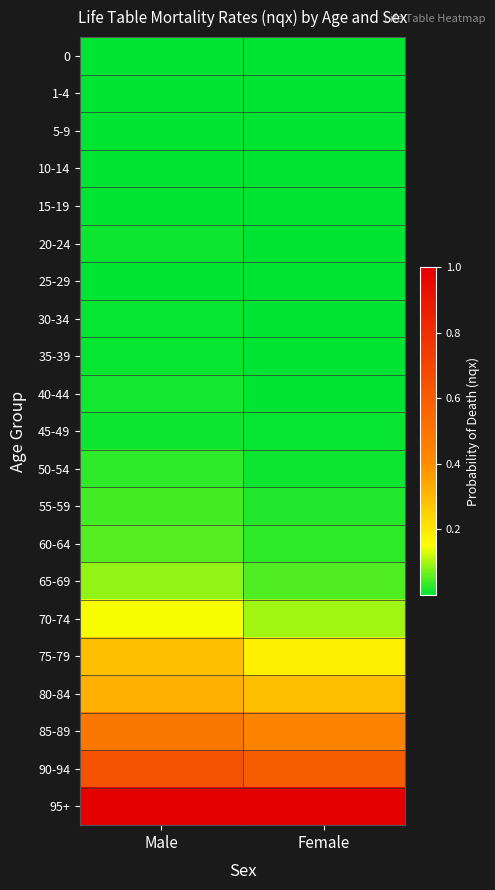

Reading left to right, transcribe all the data shown in this chart.

0: Male=0.0	Female=0.0
1-4: Male=0.0	Female=0.0
5-9: Male=0.0	Female=0.0
10-14: Male=0.0	Female=0.0
15-19: Male=0.0	Female=0.0
20-24: Male=0.0	Female=0.0
25-29: Male=0.0	Female=0.0
30-34: Male=0.0	Female=0.0
35-39: Male=0.0	Female=0.0
40-44: Male=0.0	Female=0.0
45-49: Male=0.0	Female=0.0
50-54: Male=0.0	Female=0.0
55-59: Male=0.0	Female=0.0
60-64: Male=0.1	Female=0.0
65-69: Male=0.1	Female=0.1
70-74: Male=0.1	Female=0.1
75-79: Male=0.3	Female=0.2
80-84: Male=0.3	Female=0.3
85-89: Male=0.5	Female=0.4
90-94: Male=0.6	Female=0.6
95+: Male=1.0	Female=1.0